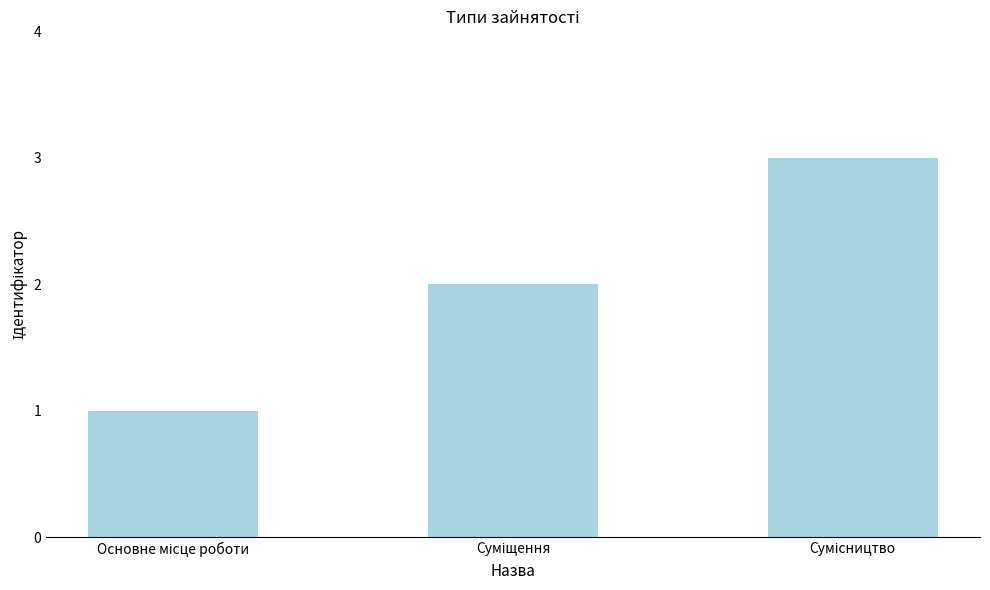

Are the bars grouped side by side (vs. stacked)?

No